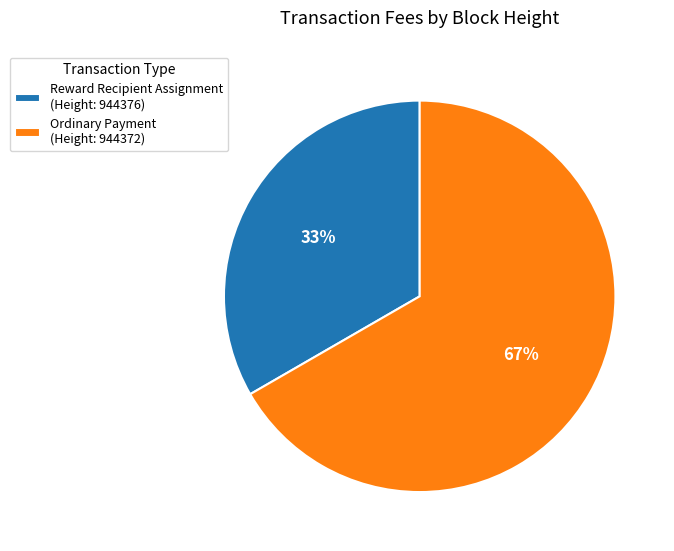

To the nearest percent, what portion does Ordinary Payment (Height: 944372) represent?

67%